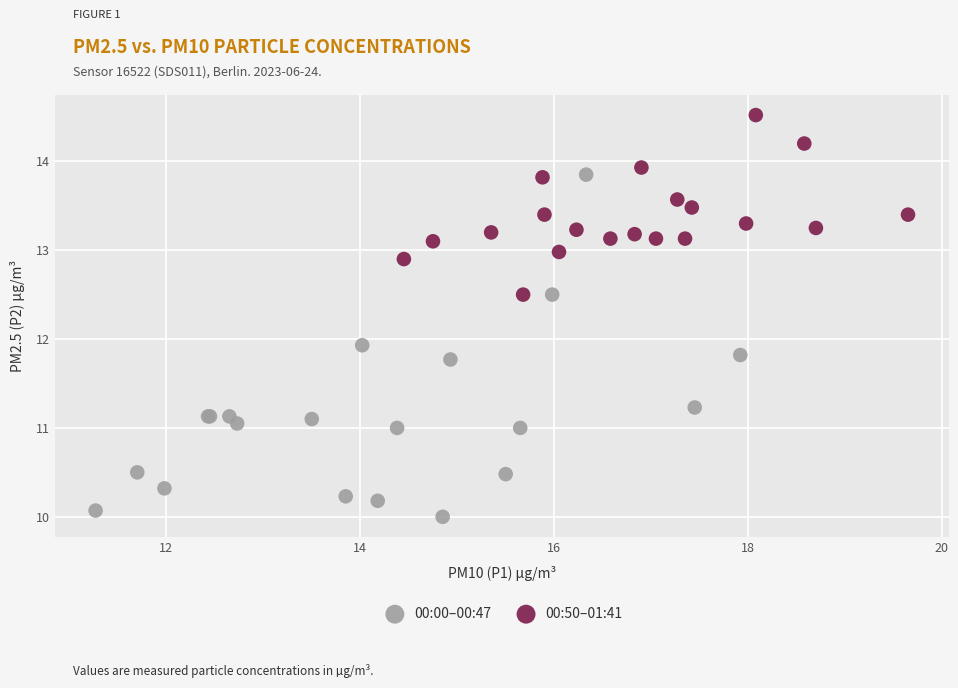

Which series has the largest Y range (max minus min)?

00:00–00:47